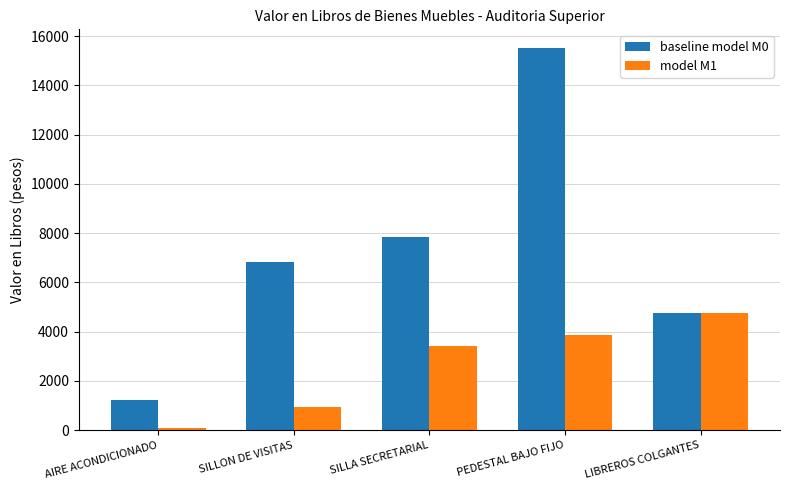

Rank the series by their average value, from lowest to highest.

model M1, baseline model M0